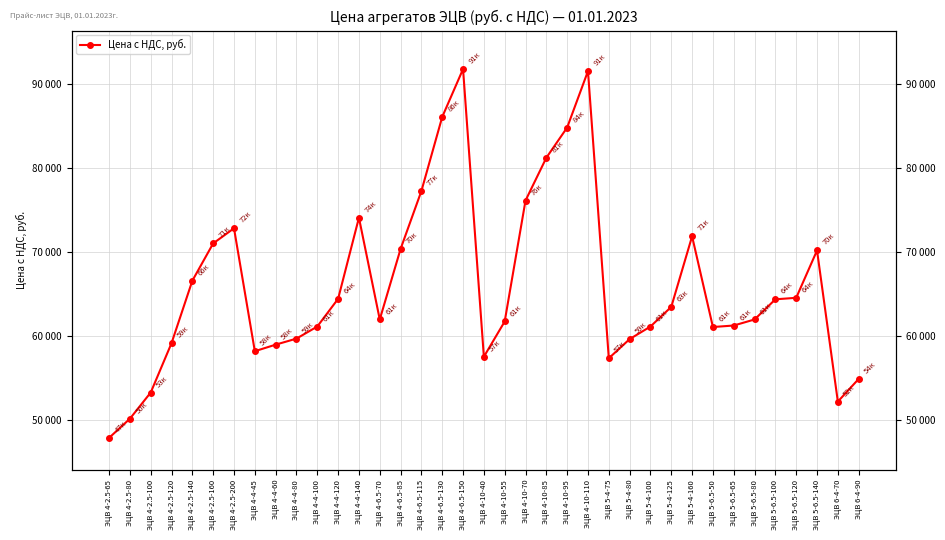

List the labels in order of value, largest first.

ЭЦВ 4-6.5-150, ЭЦВ 4-10-110, ЭЦВ 4-6.5-130, ЭЦВ 4-10-95, ЭЦВ 4-10-85, ЭЦВ 4-6.5-115, ЭЦВ 4-10-70, ЭЦВ 4-4-140, ЭЦВ 4-2.5-200, ЭЦВ 5-4-160, ЭЦВ 4-2.5-160, ЭЦВ 4-6.5-85, ЭЦВ 5-6.5-140, ЭЦВ 4-2.5-140, ЭЦВ 5-6.5-120, ЭЦВ 4-4-120, ЭЦВ 5-6.5-100, ЭЦВ 5-4-125, ЭЦВ 4-6.5-70, ЭЦВ 5-6.5-80, ЭЦВ 4-10-55, ЭЦВ 5-6.5-65, ЭЦВ 4-4-100, ЭЦВ 5-4-100, ЭЦВ 5-6.5-50, ЭЦВ 4-4-80, ЭЦВ 5-4-80, ЭЦВ 4-2.5-120, ЭЦВ 4-4-60, ЭЦВ 4-4-45, ЭЦВ 4-10-40, ЭЦВ 5-4-75, ЭЦВ 6-4-90, ЭЦВ 4-2.5-100, ЭЦВ 6-4-70, ЭЦВ 4-2.5-80, ЭЦВ 4-2.5-65